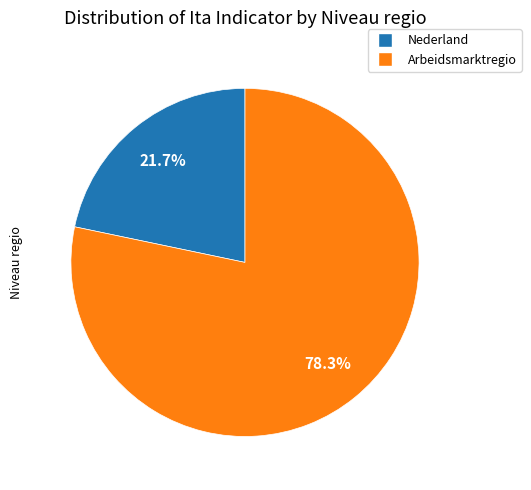

How many slices are in this pie chart?

2